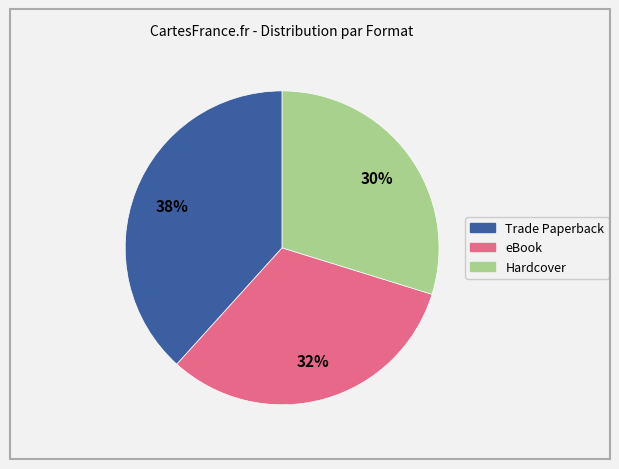

Is Trade Paperback the majority of the pie?

No